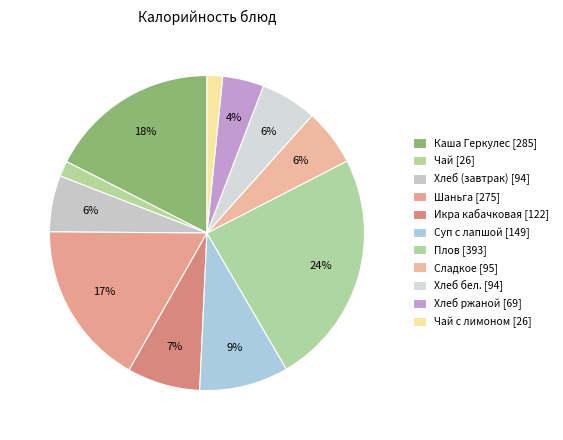

Which slice is the largest?

Плов